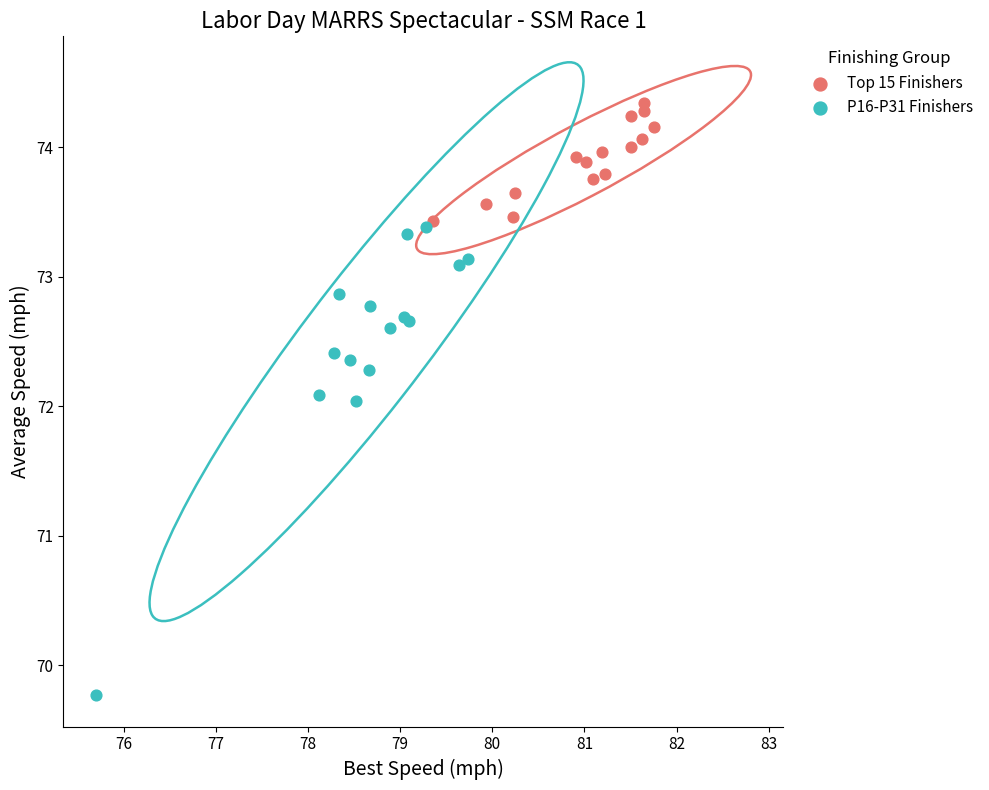

Which series contains the highest Y value?

Top 15 Finishers